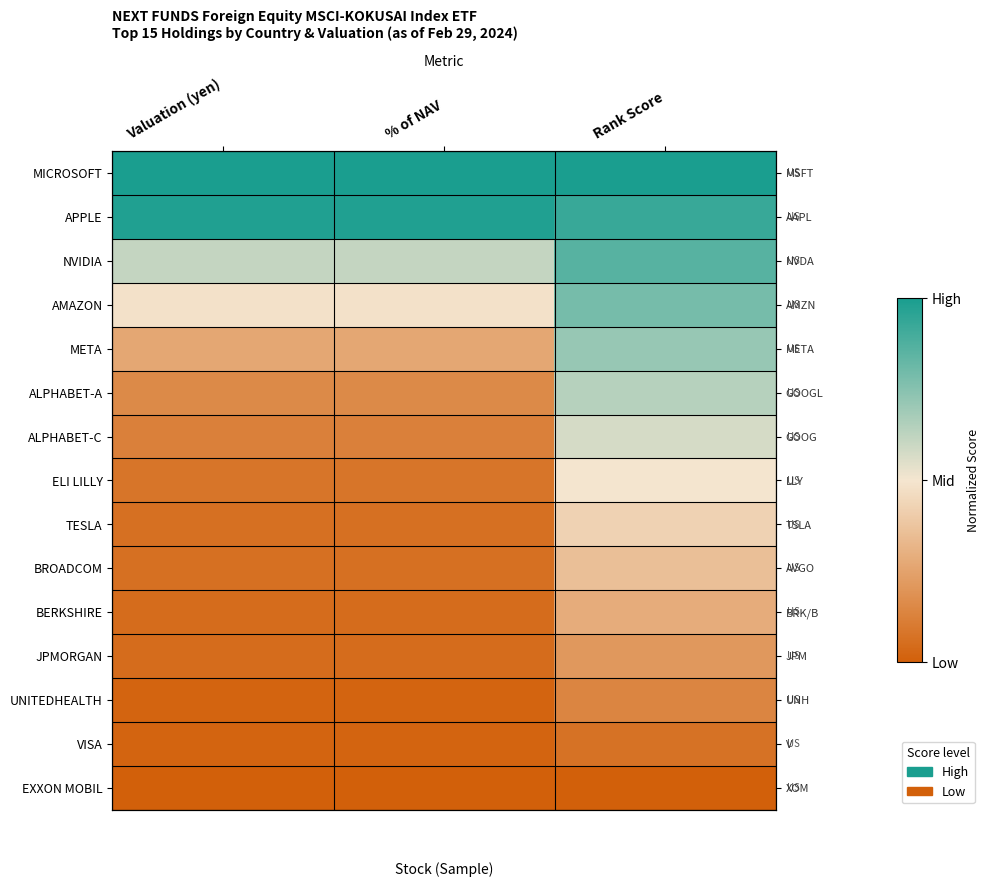

What is the highest value of the META series?

0.7